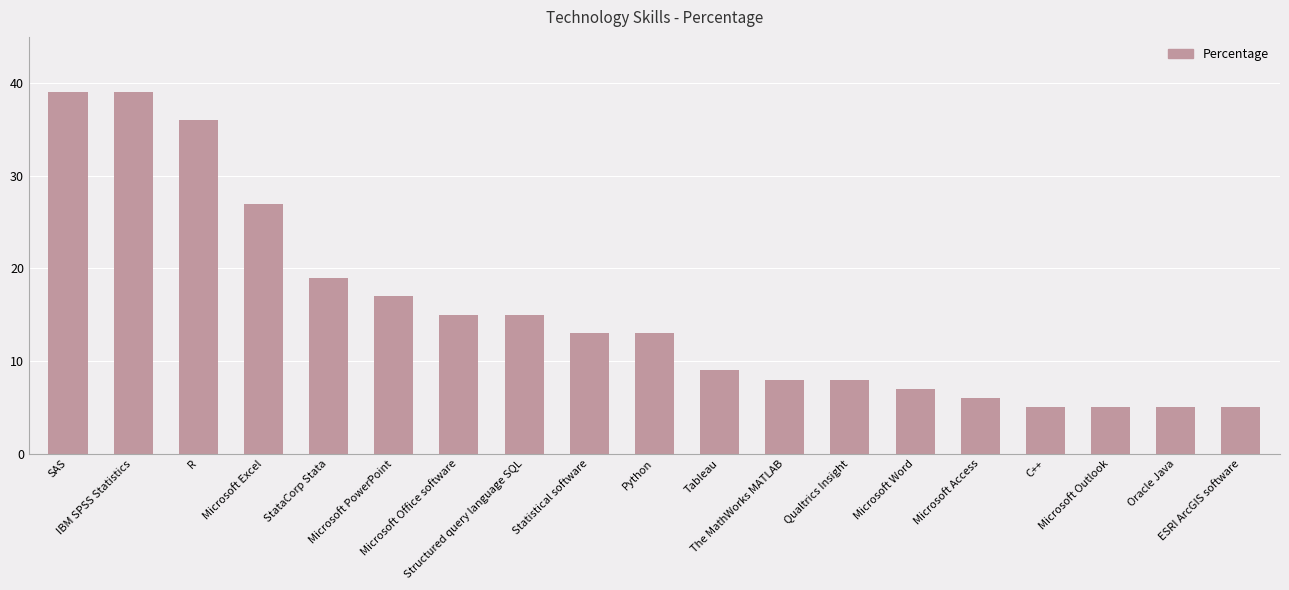

Does the chart contain any negative values?

No